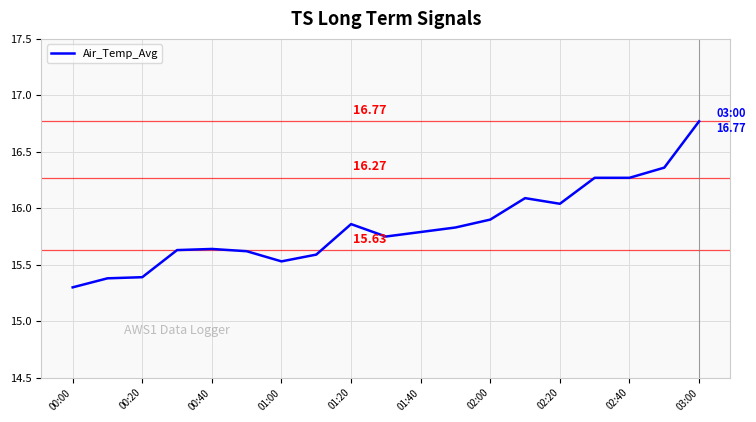

What is the difference between the maximum and minimum values?

1.5